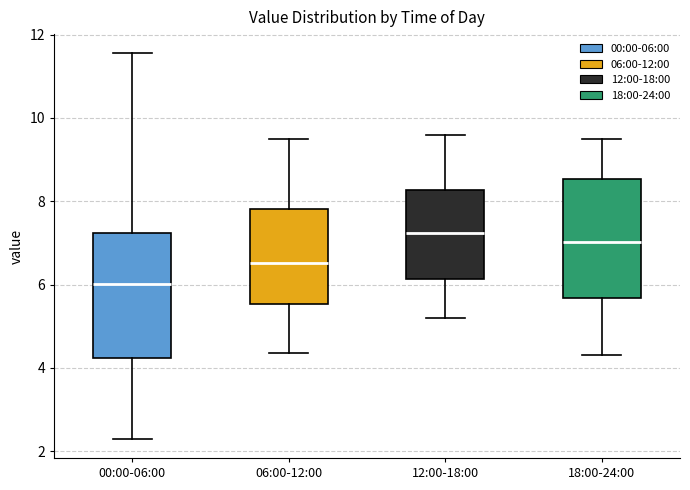

Where does the median line of the box for 12:00-18:00 sit on the y-axis? The values are not printed on the chart, so give them approximately, as read against the axis.

7.2